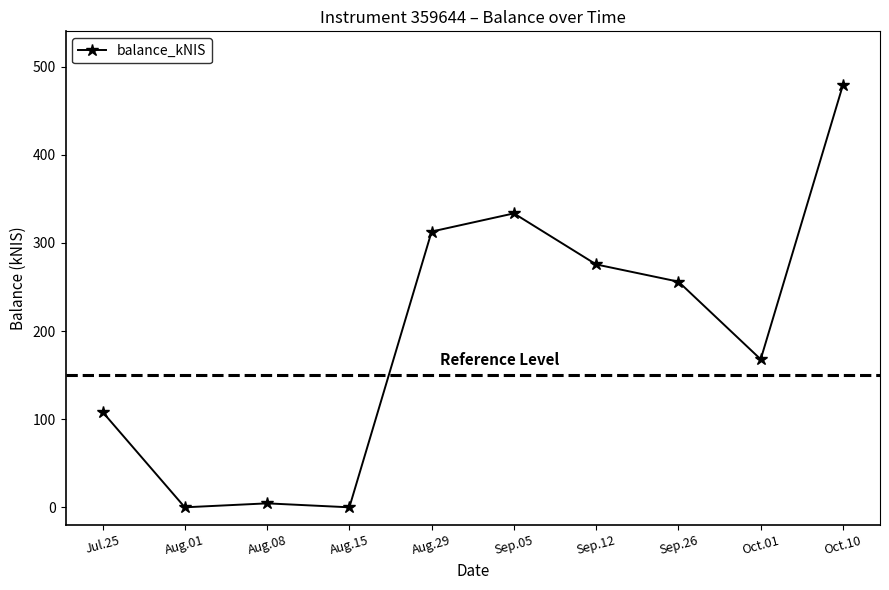

Is it true that the value at Aug.08 is 4.5?

True